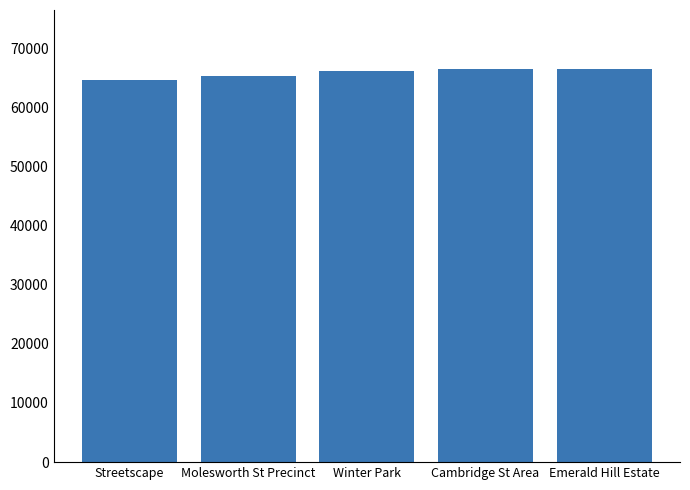

What is the sum of the values at Streetscape and Molesworth St Precinct?

129872